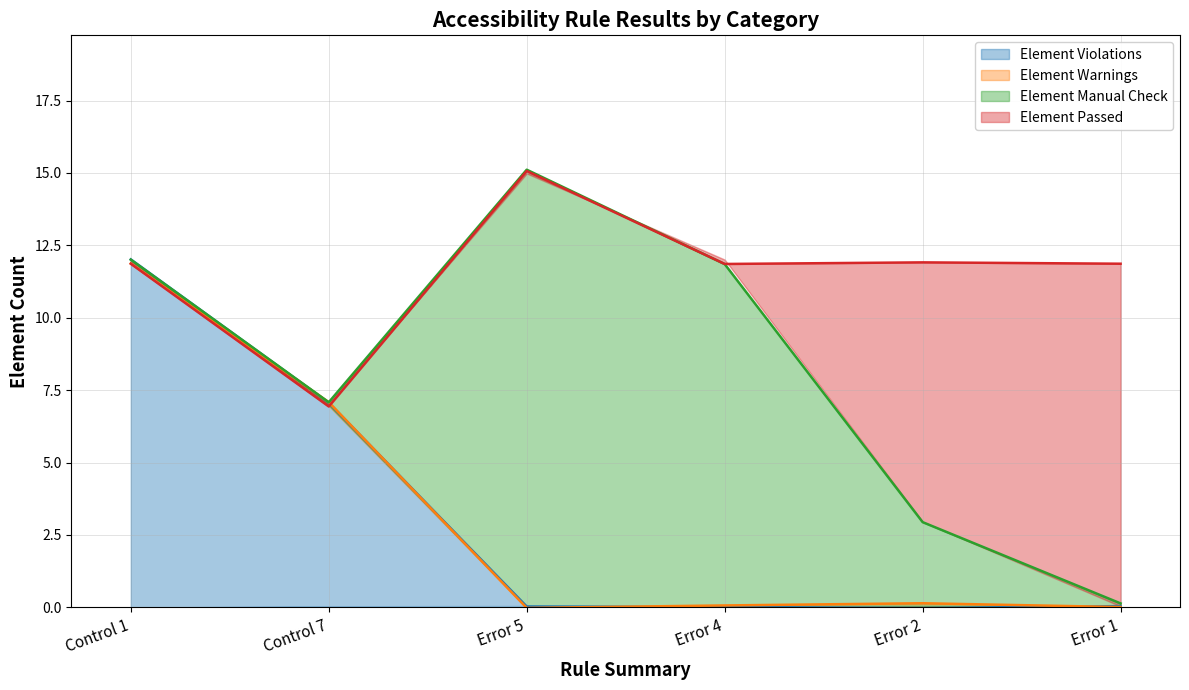

What is the label of the 2nd point from the right?

Error 2